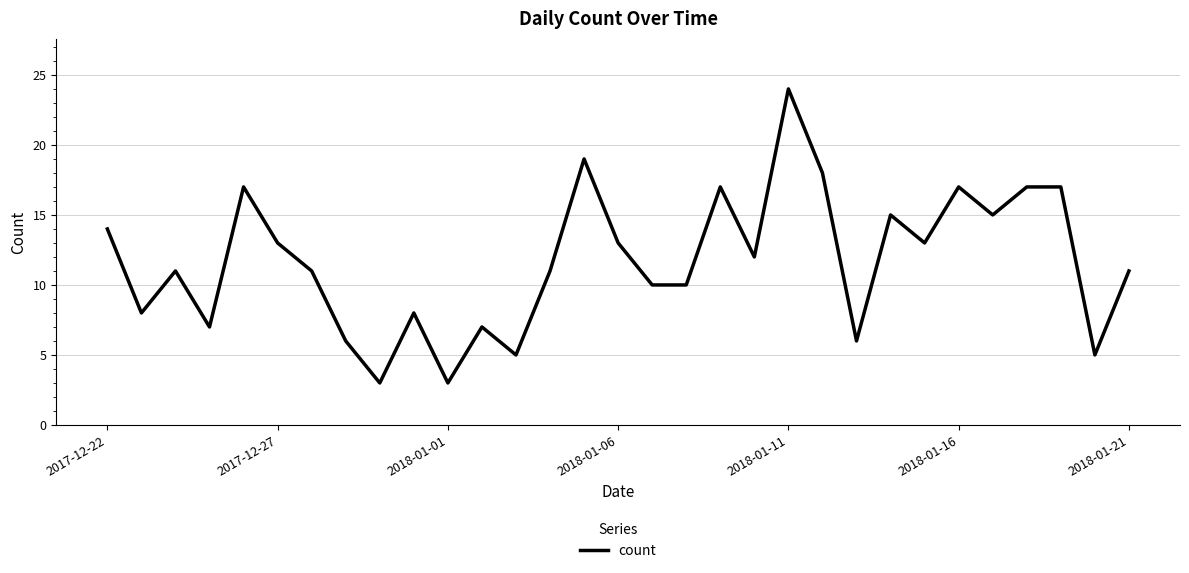

Is this an area chart (filled region under the line)?

No